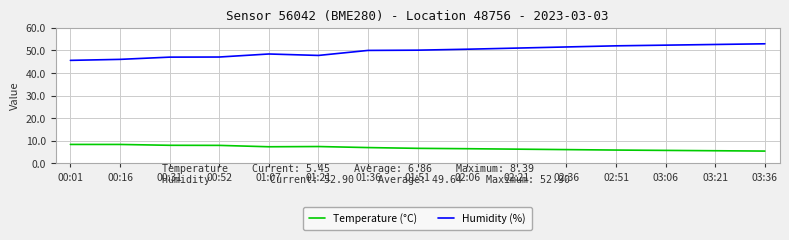

Rank the series by their average value, from highest to lowest.

Humidity (%), Temperature (°C)